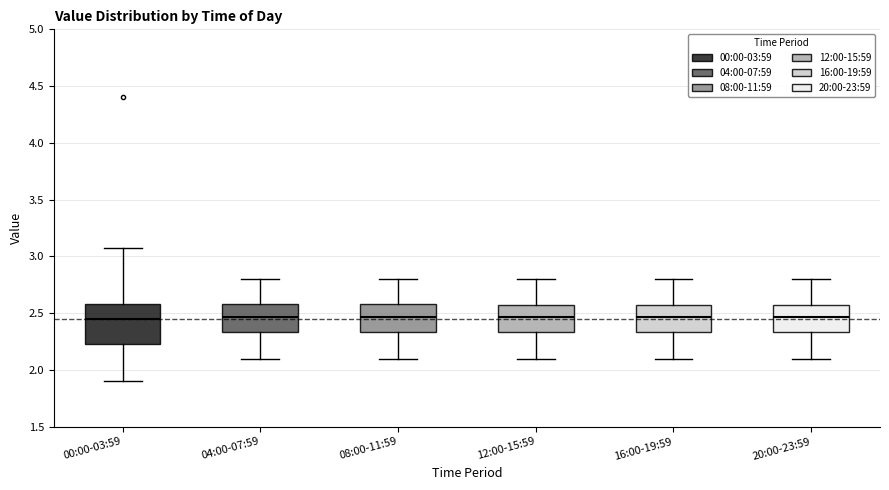

Comparing the boxes themselves (not the whiskers), which one is the tallest?

00:00-03:59